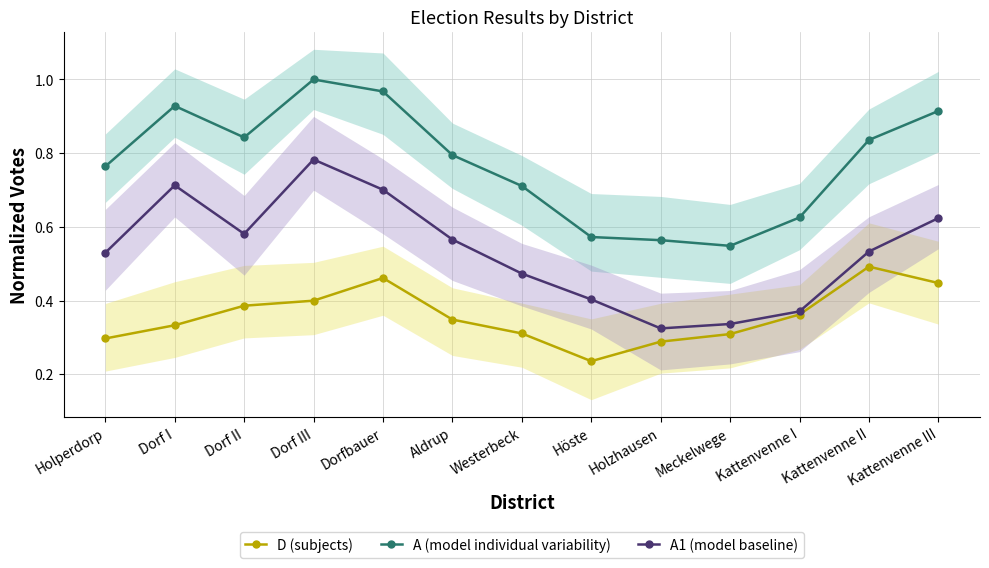

What is the label of the 8th point from the left?

Höste